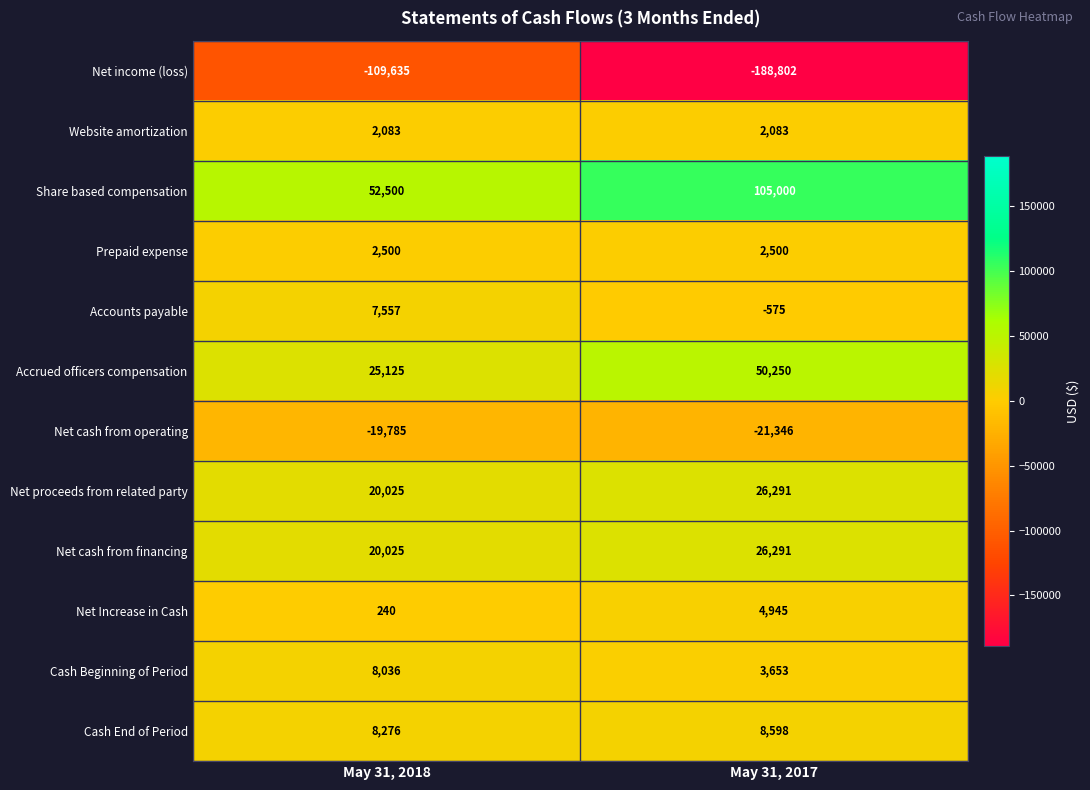

At how many categories does at least one series exceed 14053?

2